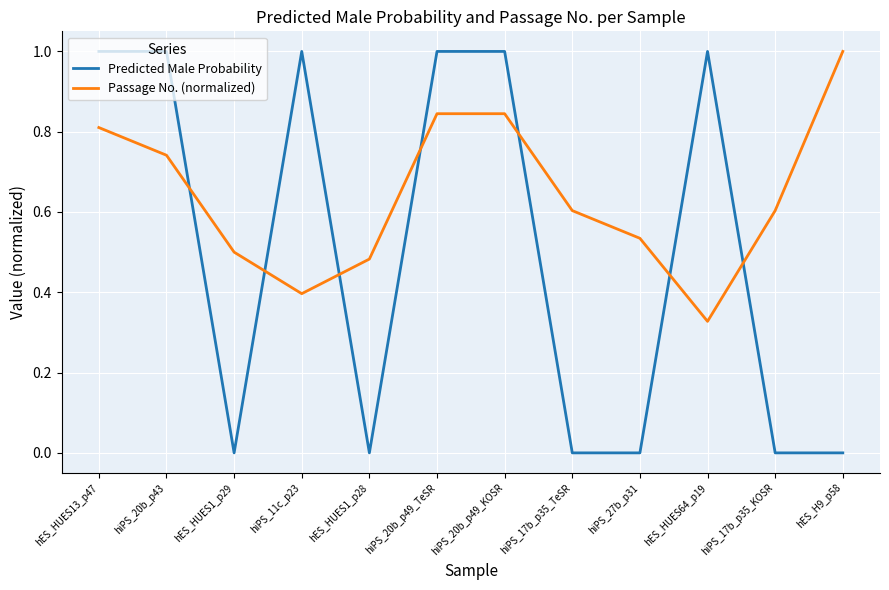

List the series in order of their overall mean, highest first.

Passage No. (normalized), Predicted Male Probability